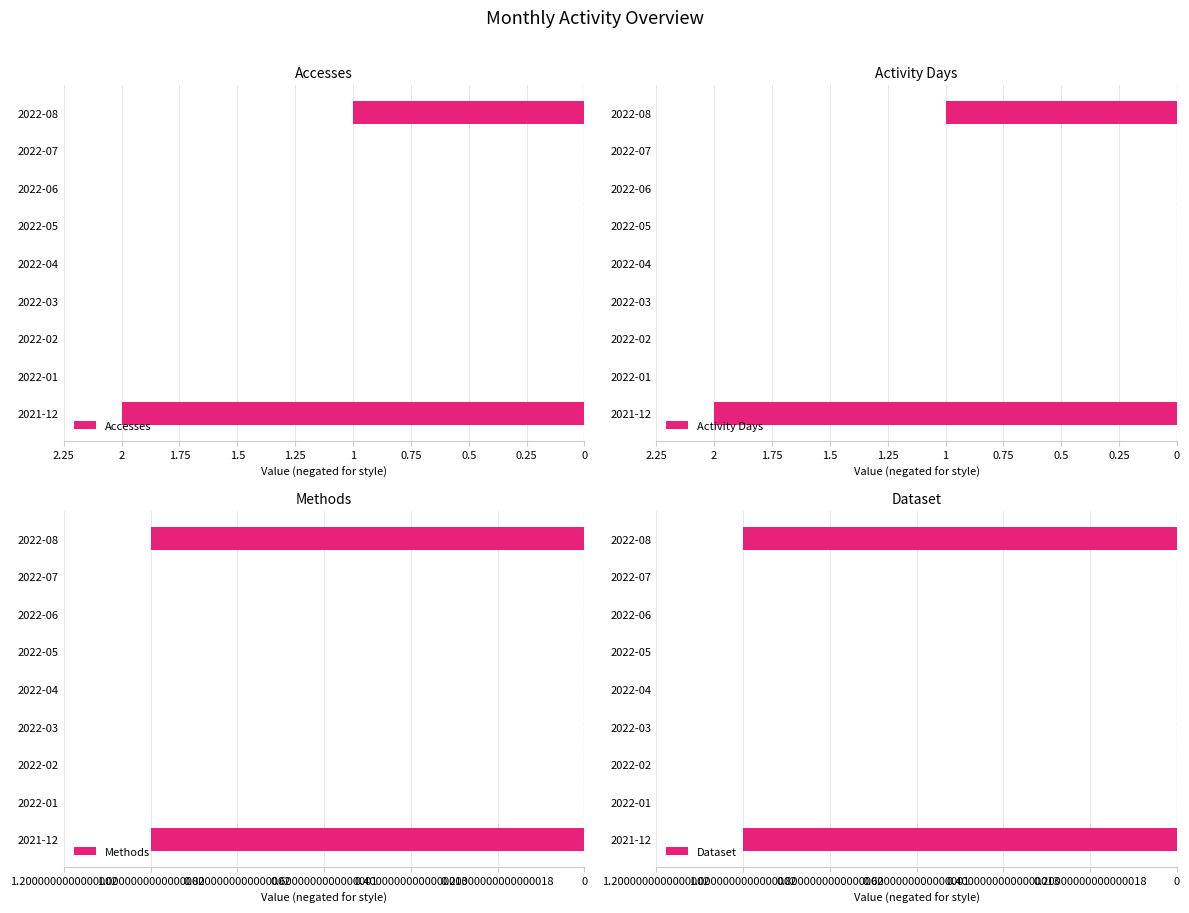

What is the minimum value shown in the chart?

-2